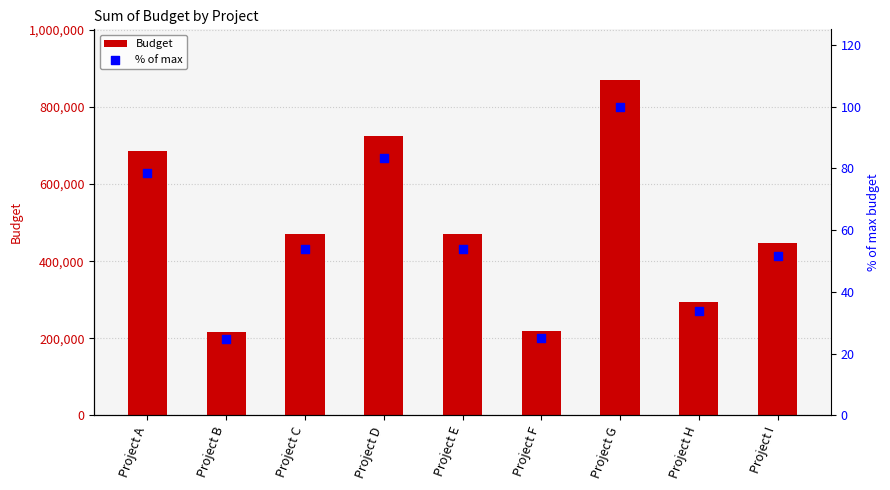

Which series has the largest Y range (max minus min)?

Budget